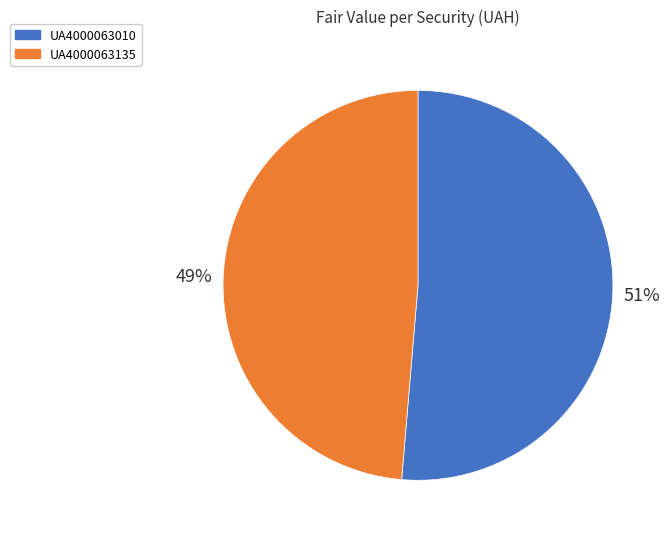

What is the largest slice in the pie chart?

UA4000063010